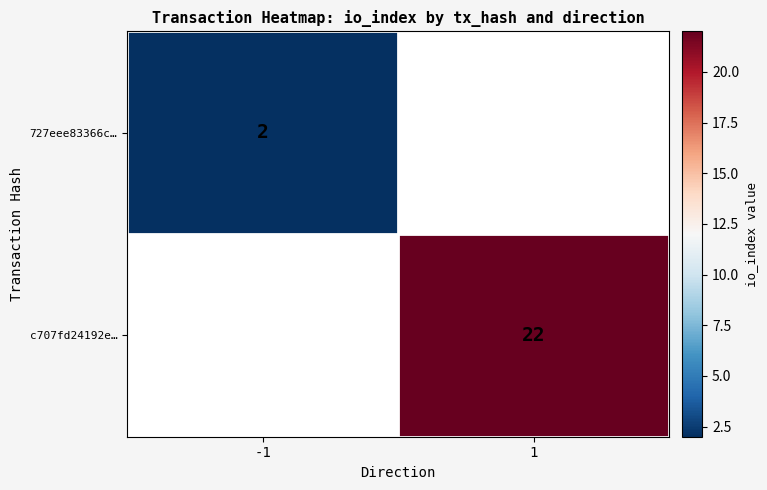

At which label is 727eee83366c… closest to 2?

-1